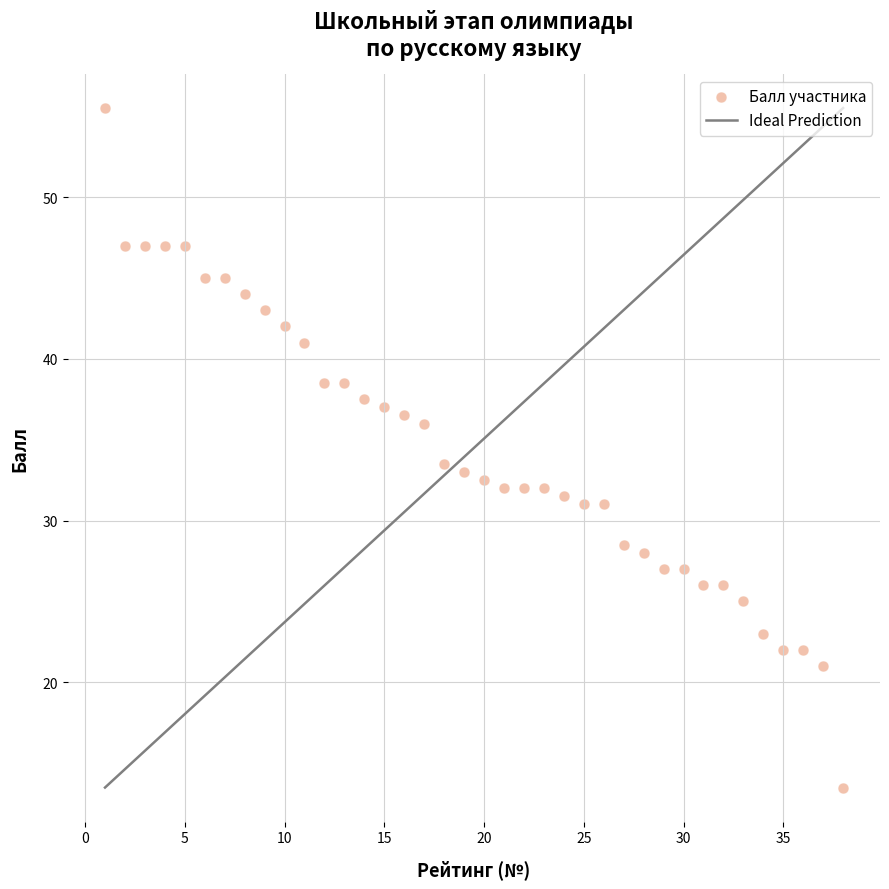

What is the range of Y values (max minus min)?

42.0